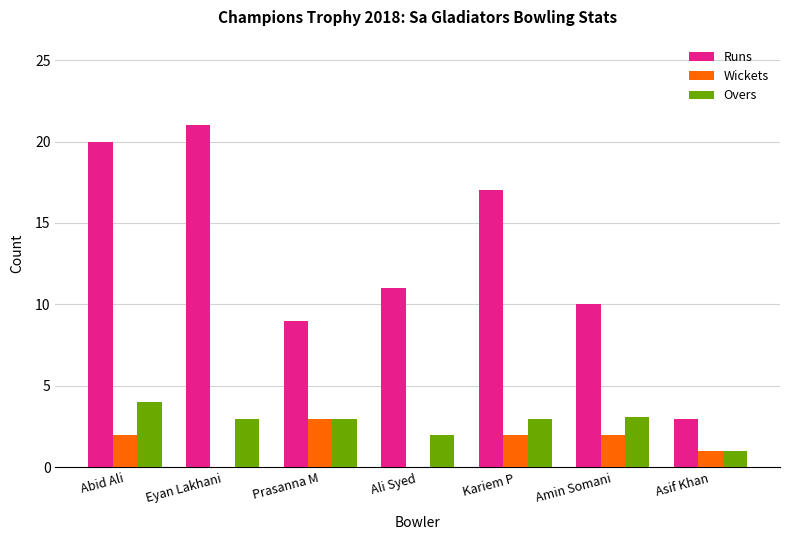

What is the spread (max minus min) of values at Asif Khan?

2.0